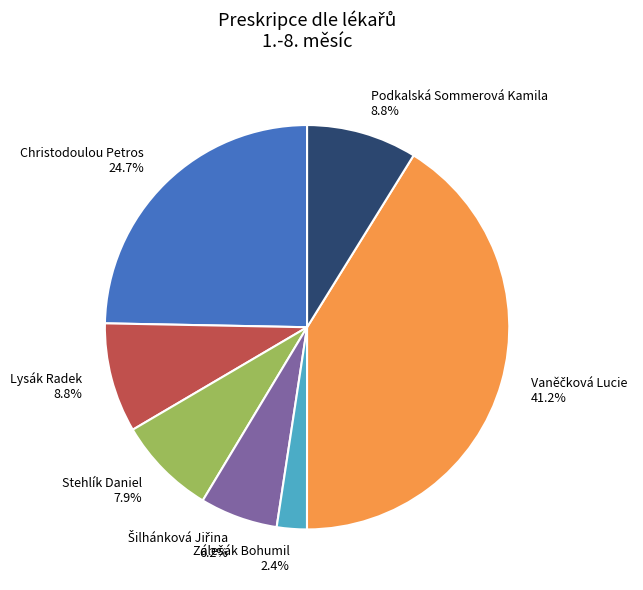

Count the number of slices in the pie.

7